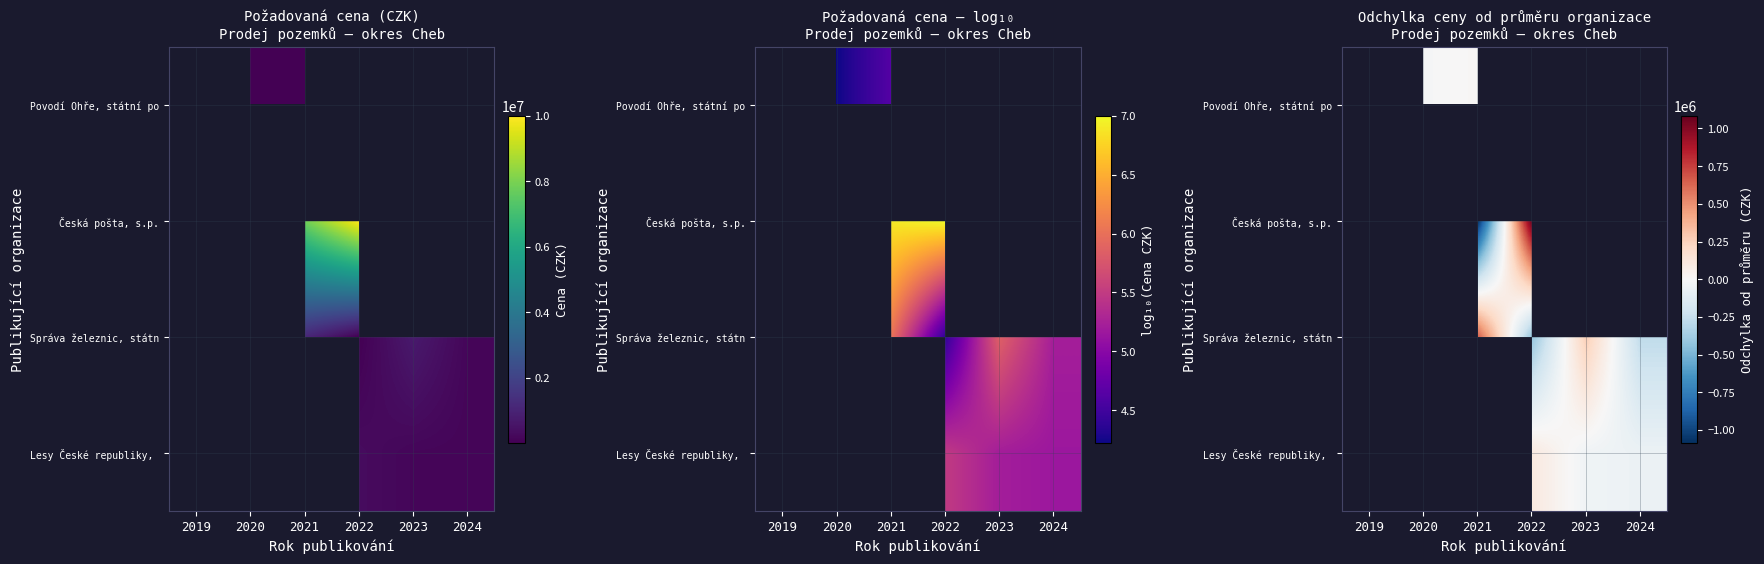

True or false: Lesy České republiky, has a value of 62372.9 at 2022.

False